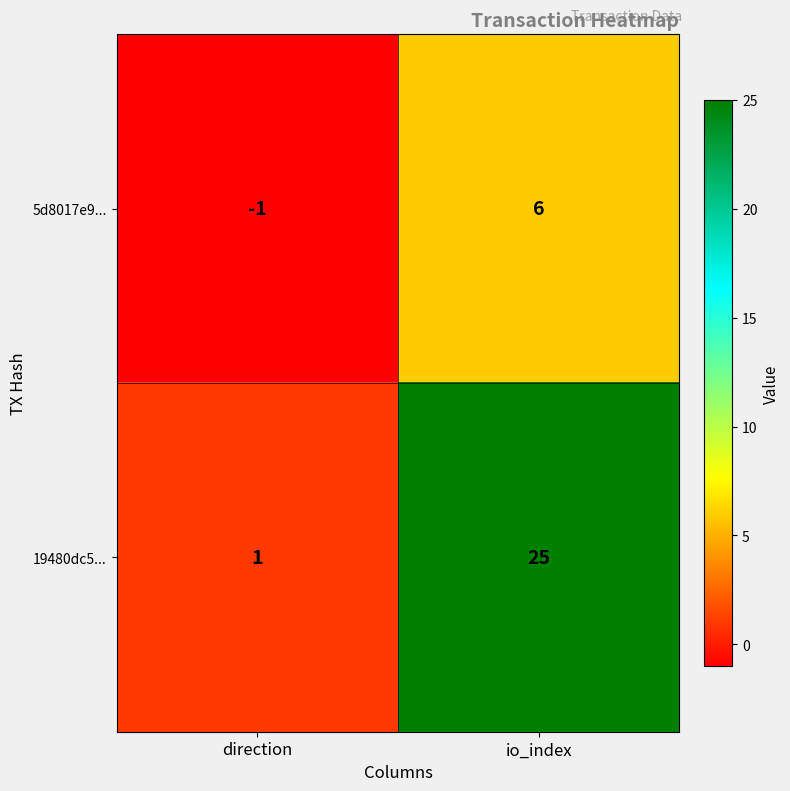

What is the sum of the 5d8017e9... values at io_index and direction?

5